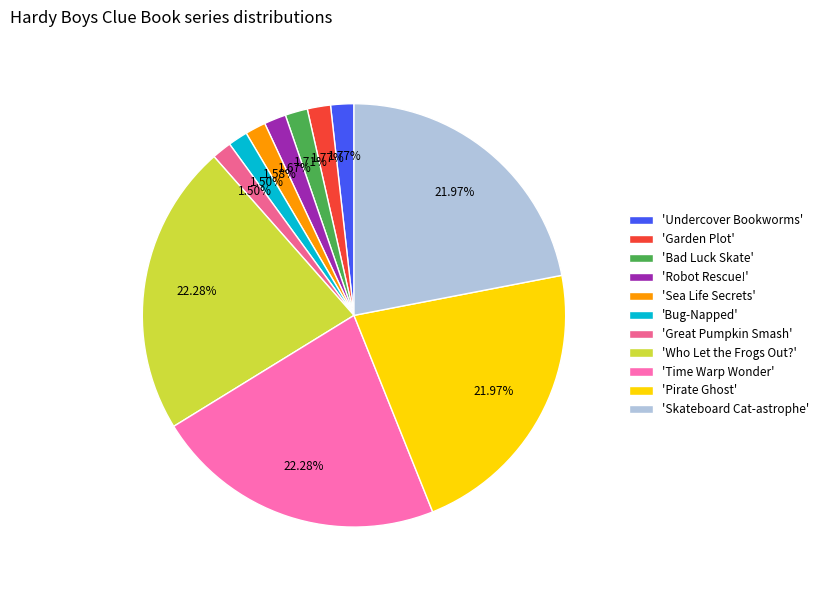

Does any single category account for the majority?

No